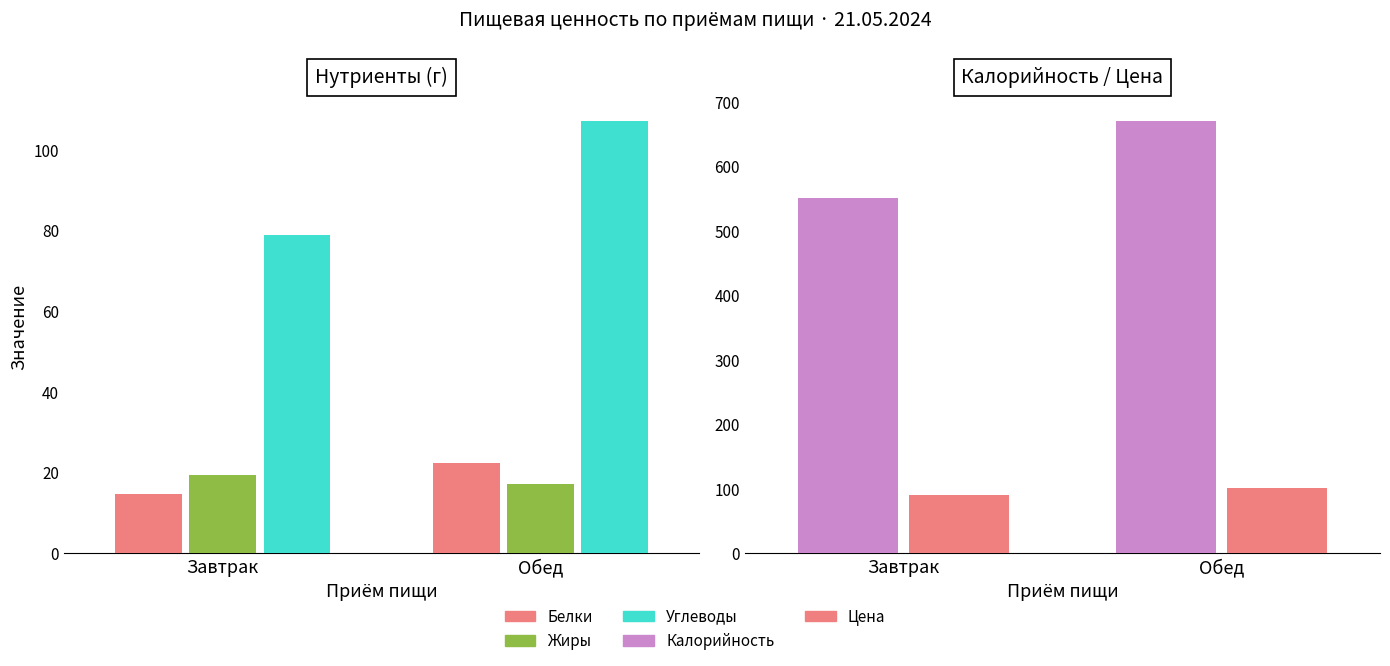

At which category does the chart reach its minimum across all series?

Завтрак